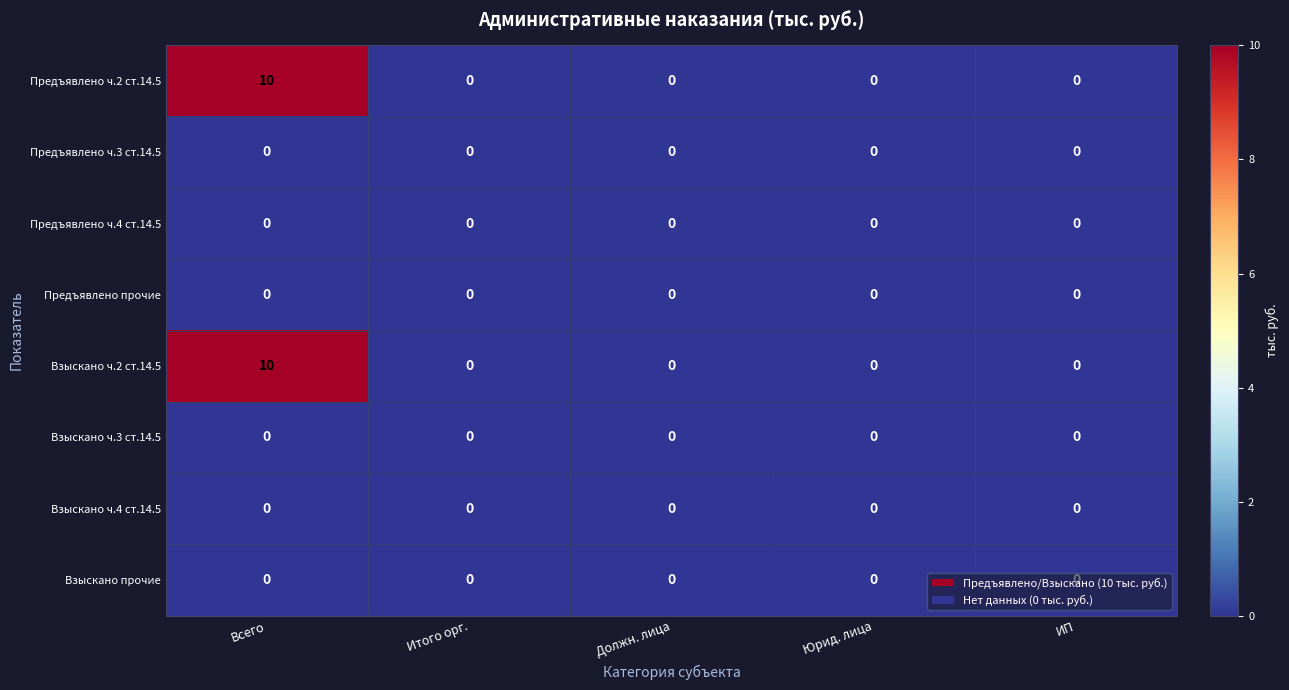

At which category is the sum across all series the highest?

Всего